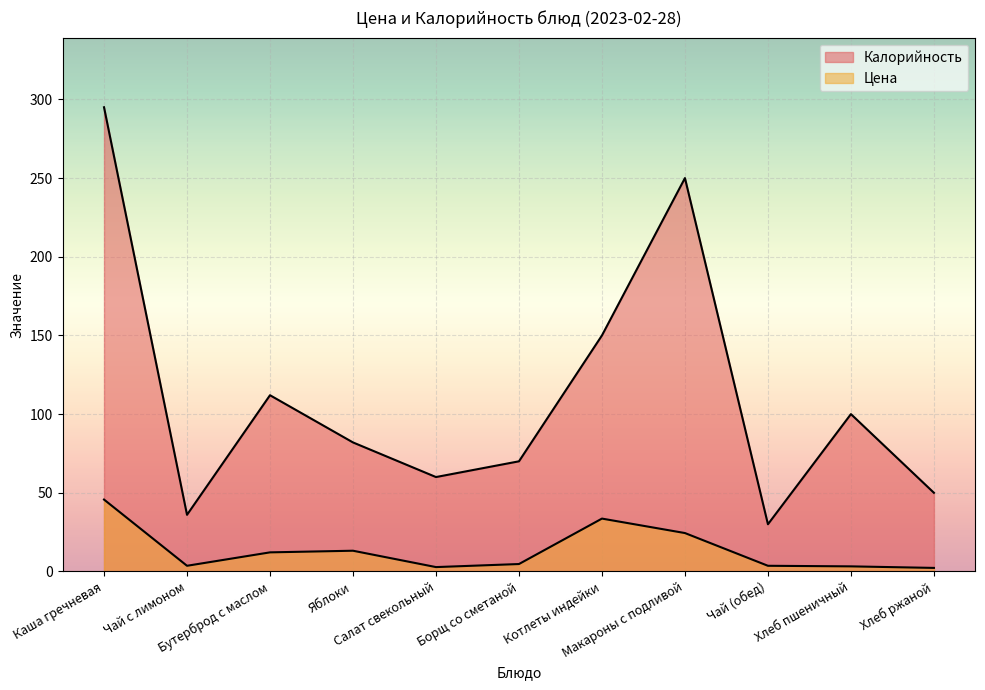

The Цена series shows 33.6 at Котлеты индейки. True or false?

True